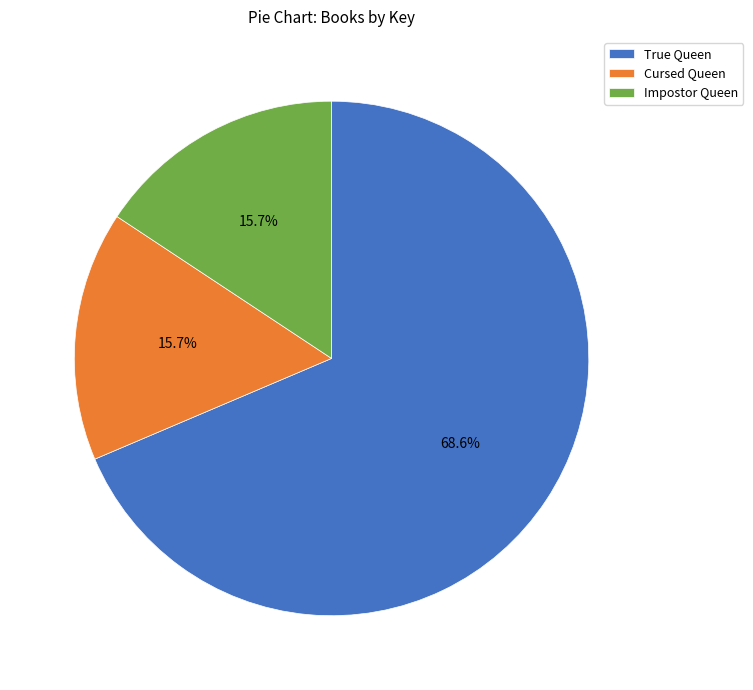

What is the largest slice in the pie chart?

True Queen